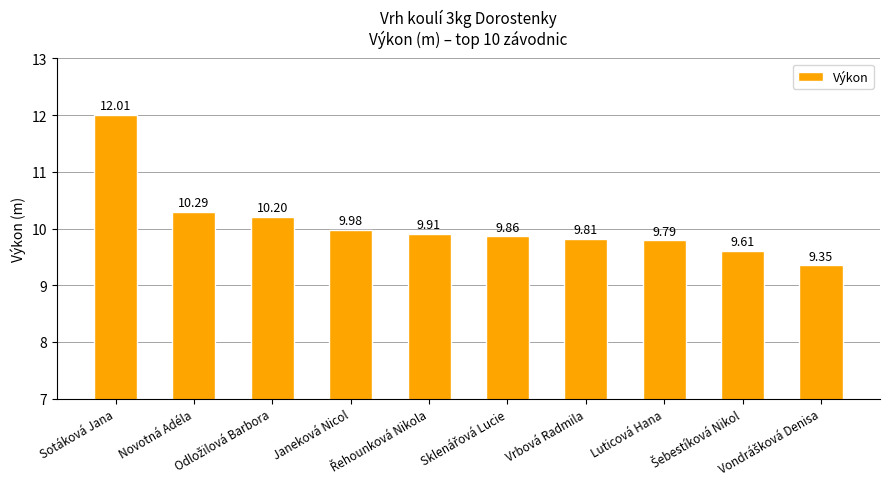

What is the difference between the maximum and minimum values?

2.7